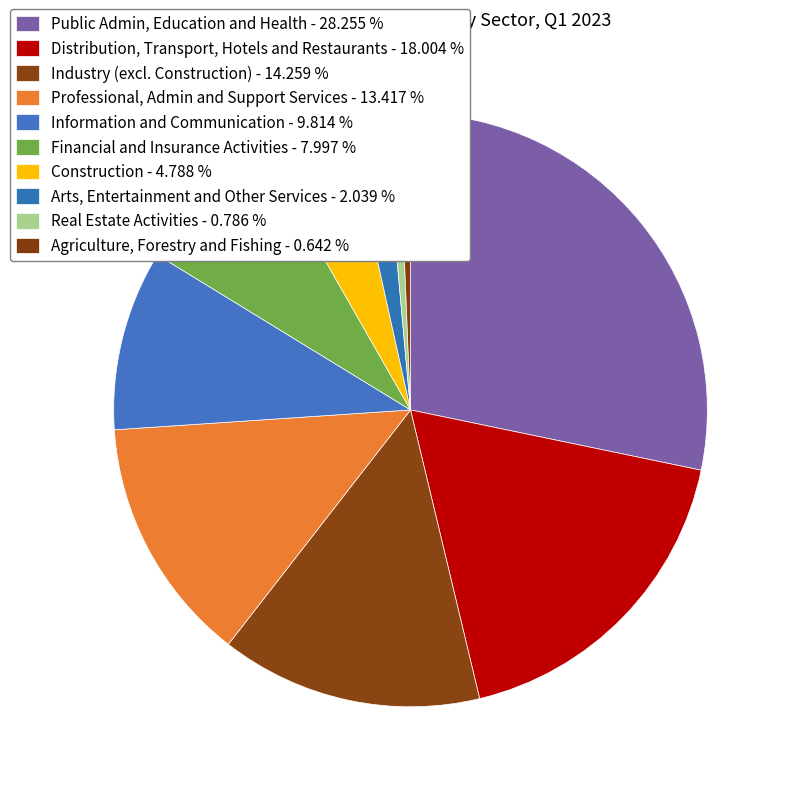

How many slices are in this pie chart?

10